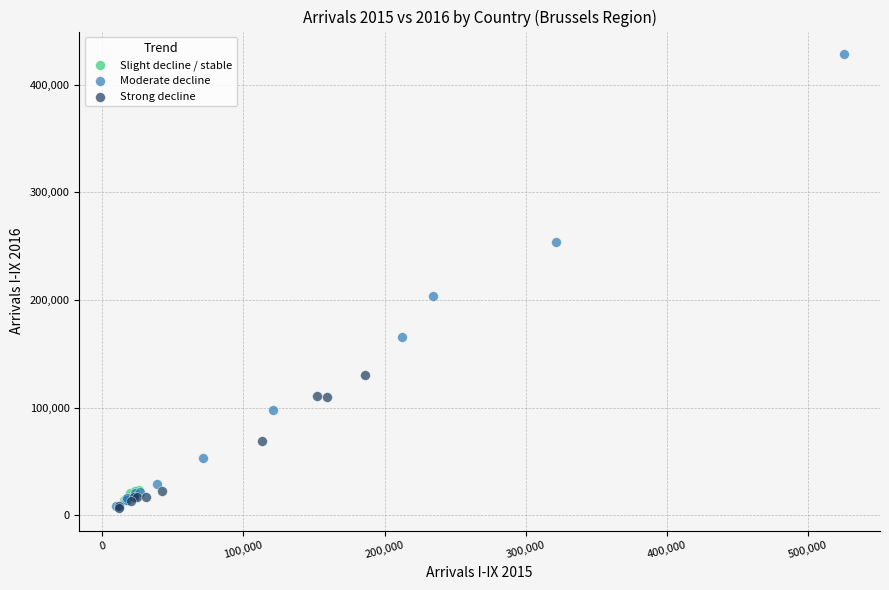

What are all the series names shown in the legend?

Slight decline / stable, Moderate decline, Strong decline